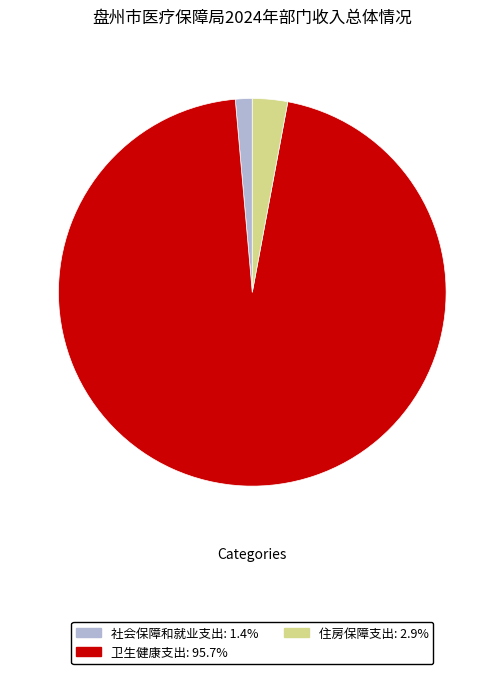

What is the largest slice in the pie chart?

卫生健康支出